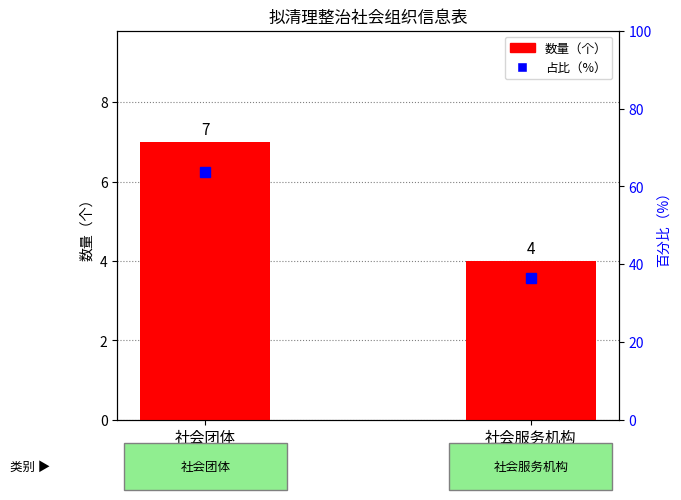

True or false: the data shows 5 at 社会服务机构.

False